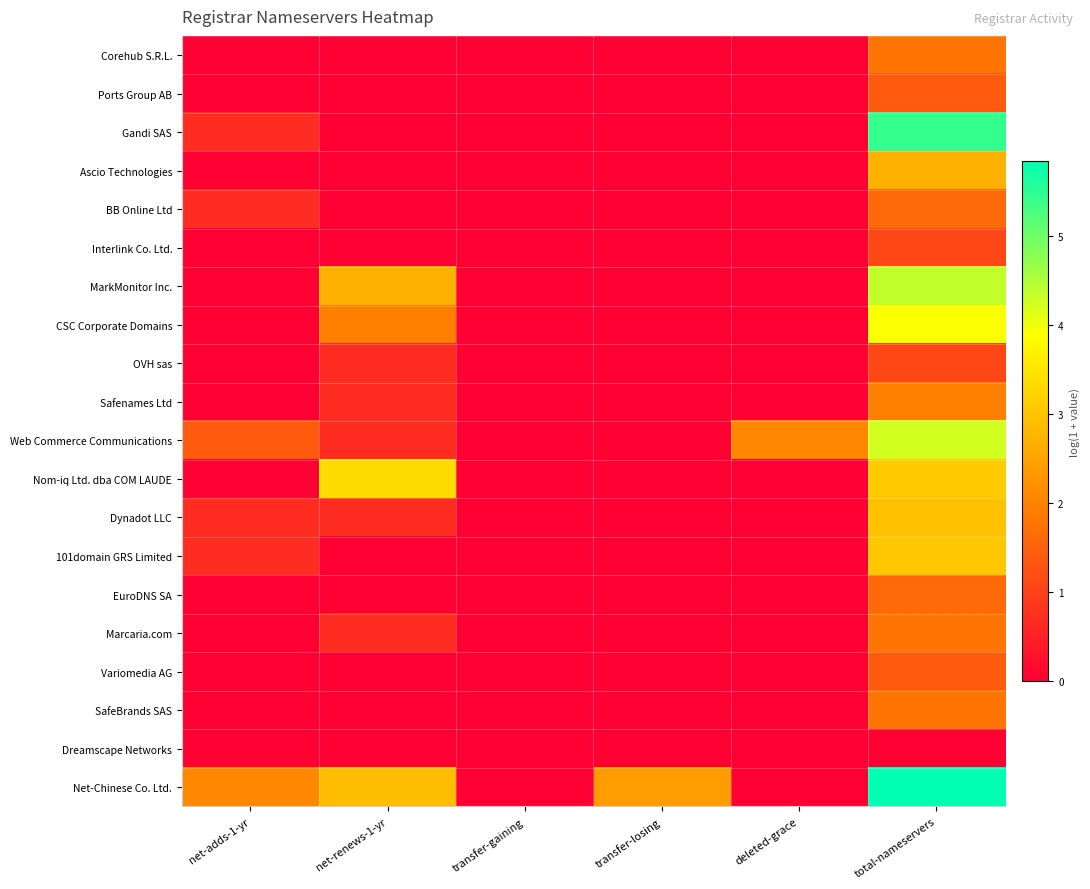

Reading left to right, transcribe all the data shown in this chart.

Corehub S.R.L.: net-adds-1-yr=0.0	net-renews-1-yr=0.0	transfer-gaining=0.0	transfer-losing=0.0	deleted-grace=0.0	total-nameservers=1.8
Ports Group AB: net-adds-1-yr=0.0	net-renews-1-yr=0.0	transfer-gaining=0.0	transfer-losing=0.0	deleted-grace=0.0	total-nameservers=1.4
Gandi SAS: net-adds-1-yr=0.7	net-renews-1-yr=0.0	transfer-gaining=0.0	transfer-losing=0.0	deleted-grace=0.0	total-nameservers=5.4
Ascio Technologies: net-adds-1-yr=0.0	net-renews-1-yr=0.0	transfer-gaining=0.0	transfer-losing=0.0	deleted-grace=0.0	total-nameservers=2.7
BB Online Ltd: net-adds-1-yr=0.7	net-renews-1-yr=0.0	transfer-gaining=0.0	transfer-losing=0.0	deleted-grace=0.0	total-nameservers=1.6
Interlink Co. Ltd.: net-adds-1-yr=0.0	net-renews-1-yr=0.0	transfer-gaining=0.0	transfer-losing=0.0	deleted-grace=0.0	total-nameservers=1.1
MarkMonitor Inc.: net-adds-1-yr=0.0	net-renews-1-yr=2.7	transfer-gaining=0.0	transfer-losing=0.0	deleted-grace=0.0	total-nameservers=4.4
CSC Corporate Domains: net-adds-1-yr=0.0	net-renews-1-yr=1.9	transfer-gaining=0.0	transfer-losing=0.0	deleted-grace=0.0	total-nameservers=3.9
OVH sas: net-adds-1-yr=0.0	net-renews-1-yr=0.7	transfer-gaining=0.0	transfer-losing=0.0	deleted-grace=0.0	total-nameservers=1.1
Safenames Ltd: net-adds-1-yr=0.0	net-renews-1-yr=0.7	transfer-gaining=0.0	transfer-losing=0.0	deleted-grace=0.0	total-nameservers=1.9
Web Commerce Communications: net-adds-1-yr=1.4	net-renews-1-yr=0.7	transfer-gaining=0.0	transfer-losing=0.0	deleted-grace=2.1	total-nameservers=4.2
Nom-iq Ltd. dba COM LAUDE: net-adds-1-yr=0.0	net-renews-1-yr=3.4	transfer-gaining=0.0	transfer-losing=0.0	deleted-grace=0.0	total-nameservers=3.1
Dynadot LLC: net-adds-1-yr=0.7	net-renews-1-yr=0.7	transfer-gaining=0.0	transfer-losing=0.0	deleted-grace=0.0	total-nameservers=2.9
101domain GRS Limited: net-adds-1-yr=0.7	net-renews-1-yr=0.0	transfer-gaining=0.0	transfer-losing=0.0	deleted-grace=0.0	total-nameservers=3.0
EuroDNS SA: net-adds-1-yr=0.0	net-renews-1-yr=0.0	transfer-gaining=0.0	transfer-losing=0.0	deleted-grace=0.0	total-nameservers=1.6
Marcaria.com: net-adds-1-yr=0.0	net-renews-1-yr=0.7	transfer-gaining=0.0	transfer-losing=0.0	deleted-grace=0.0	total-nameservers=1.8
Variomedia AG: net-adds-1-yr=0.0	net-renews-1-yr=0.0	transfer-gaining=0.0	transfer-losing=0.0	deleted-grace=0.0	total-nameservers=1.4
SafeBrands SAS: net-adds-1-yr=0.0	net-renews-1-yr=0.0	transfer-gaining=0.0	transfer-losing=0.0	deleted-grace=0.0	total-nameservers=1.8
Dreamscape Networks: net-adds-1-yr=0.0	net-renews-1-yr=0.0	transfer-gaining=0.0	transfer-losing=0.0	deleted-grace=0.0	total-nameservers=0.0
Net-Chinese Co. Ltd.: net-adds-1-yr=2.1	net-renews-1-yr=2.9	transfer-gaining=0.0	transfer-losing=2.4	deleted-grace=0.0	total-nameservers=5.8